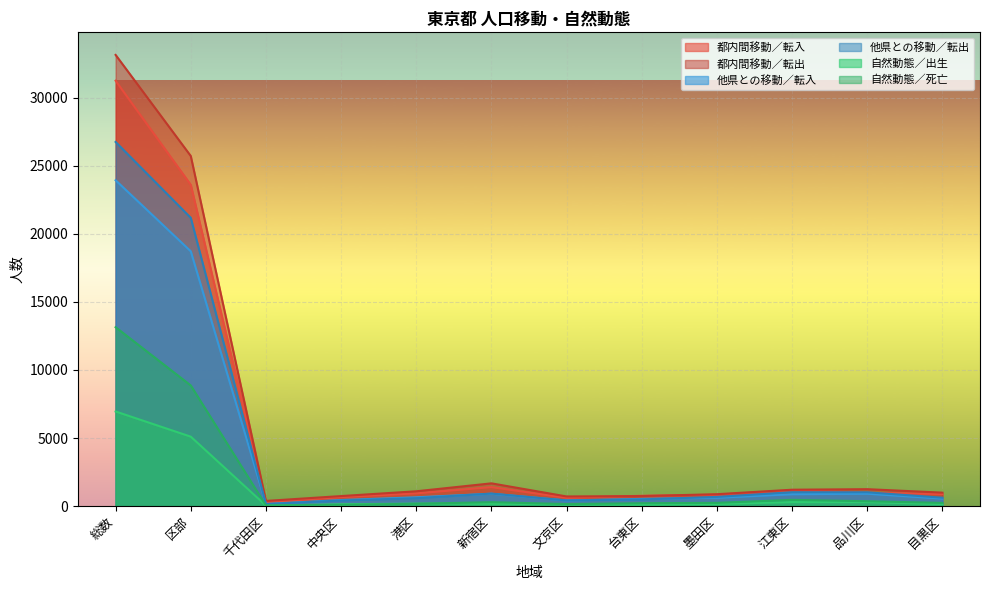

Which label corresponds to the largest value in the chart?

総数